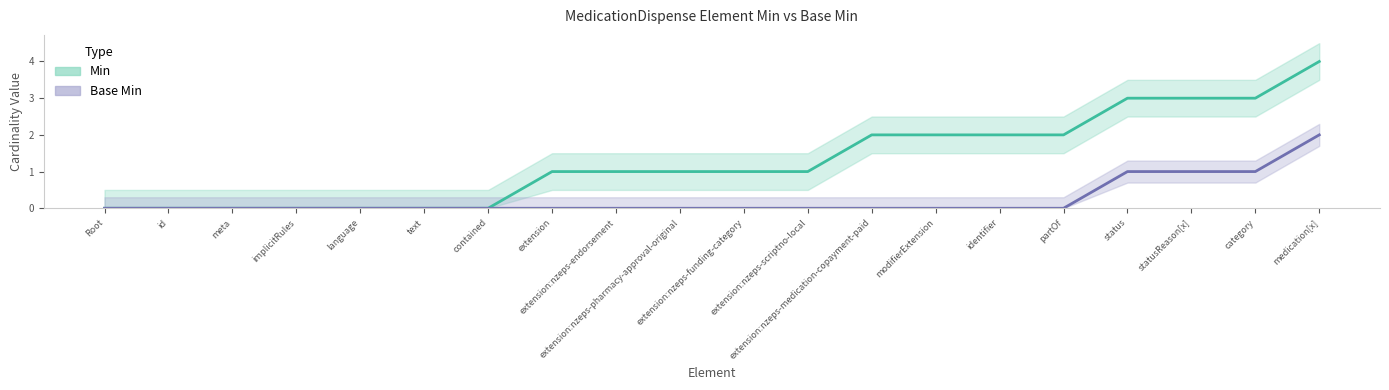

At which category is the sum across all series the highest?

medication[x]